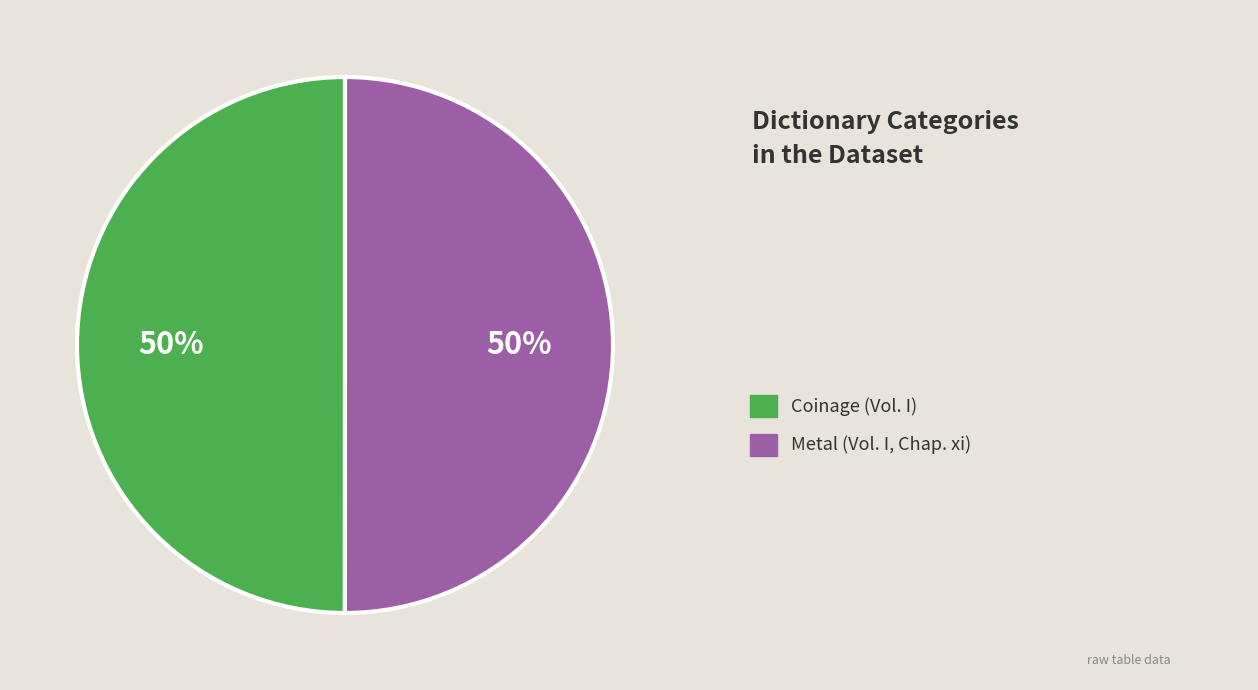

To the nearest percent, what is the average slice percentage?

50%